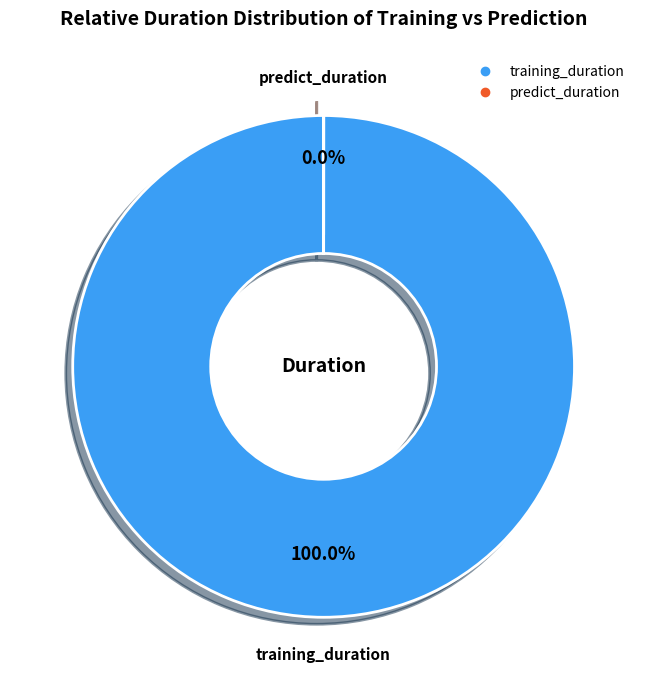

Rank the categories by value from lowest to highest.

predict_duration, training_duration